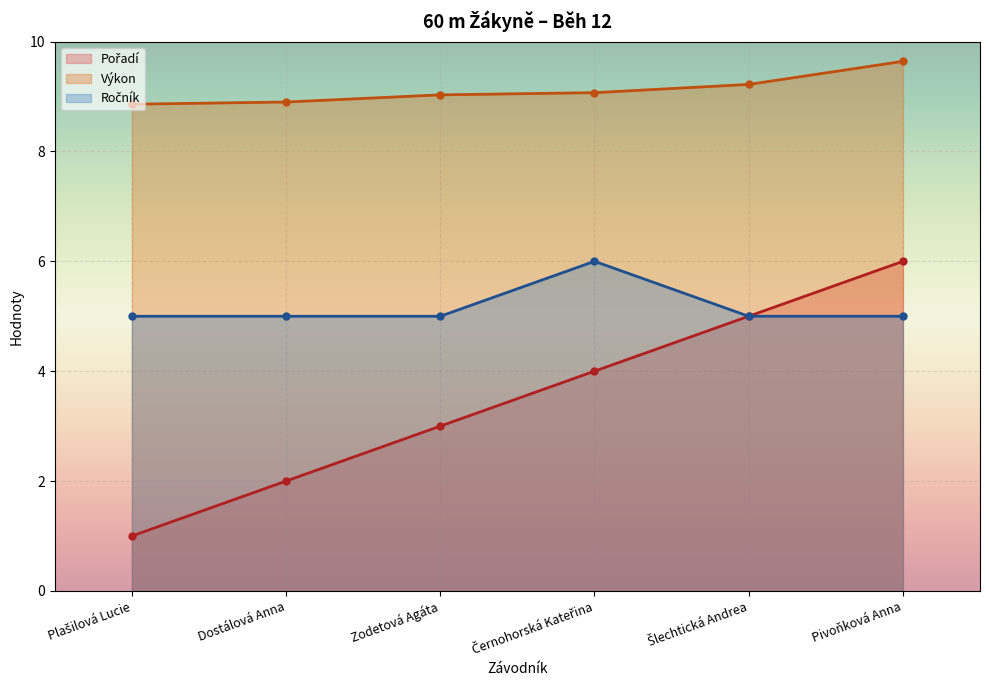

True or false: Ročník has more than 2 interior local peaks.

False